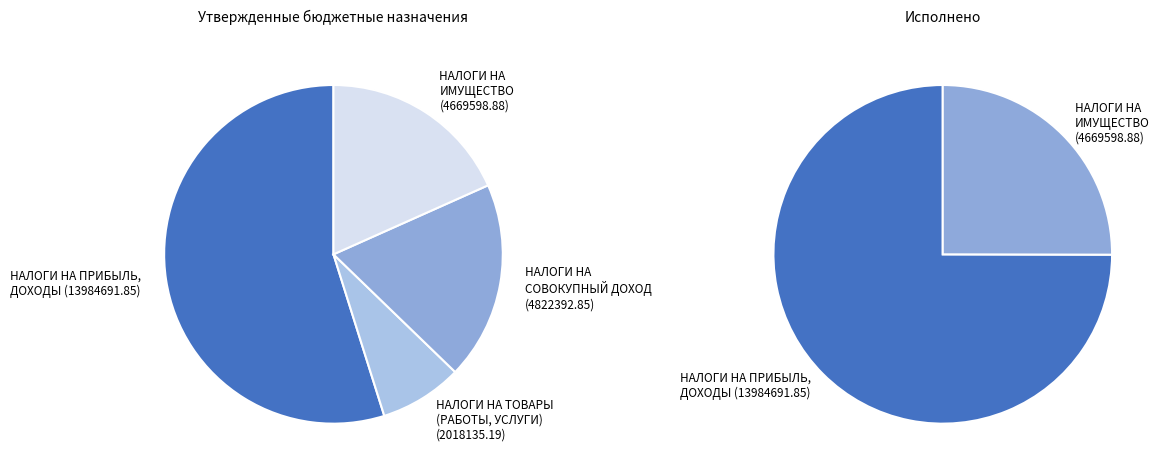

Is it true that НАЛОГИ НА ТОВАРЫ
(РАБОТЫ, УСЛУГИ)
(2018135.19) is 14% of the pie?

False